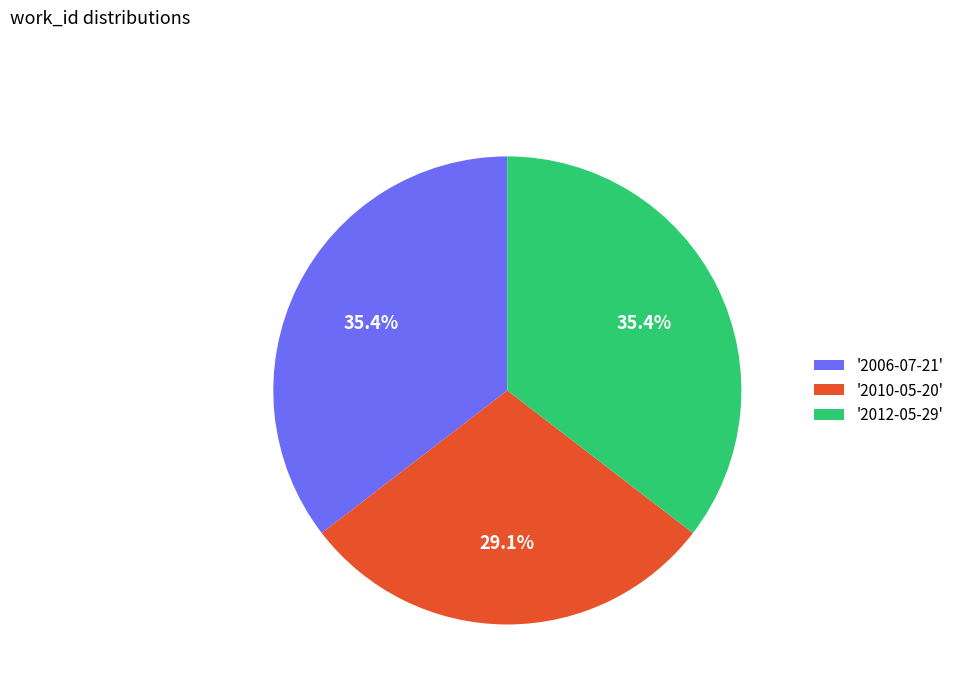

Is there any slice that represents more than half of the pie?

No